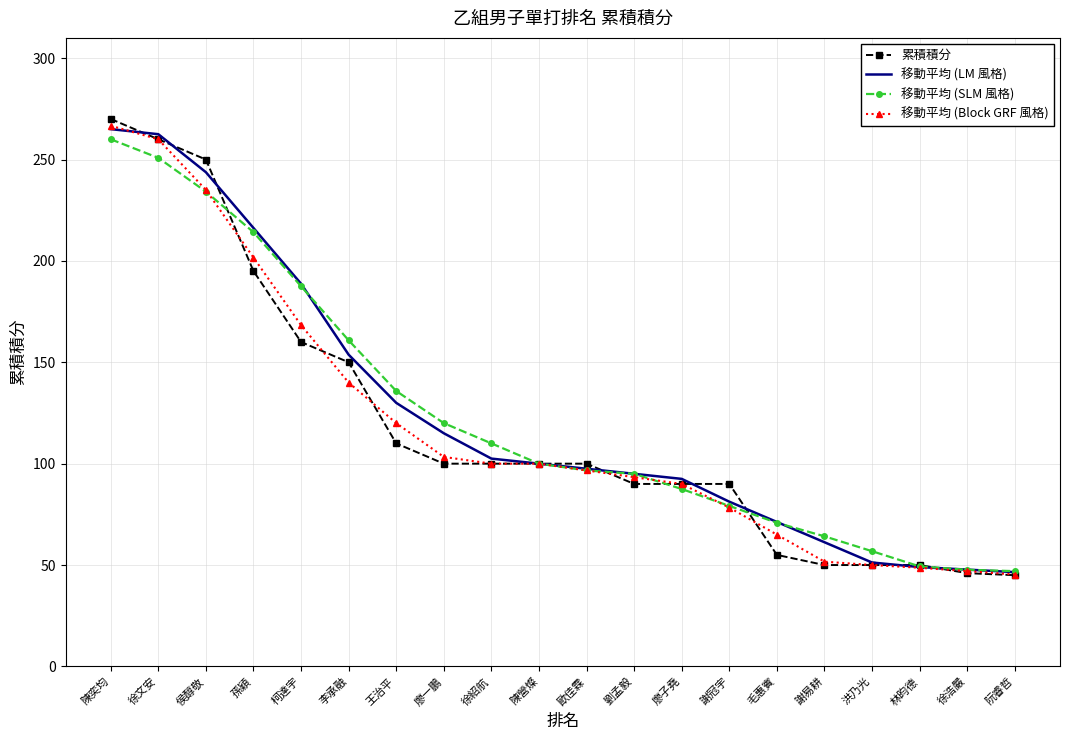

Count the number of categories in the chart.

20